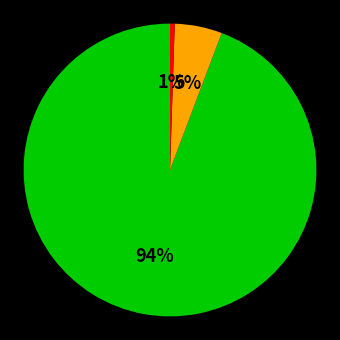

To the nearest percent, what is the average slice percentage?

33%